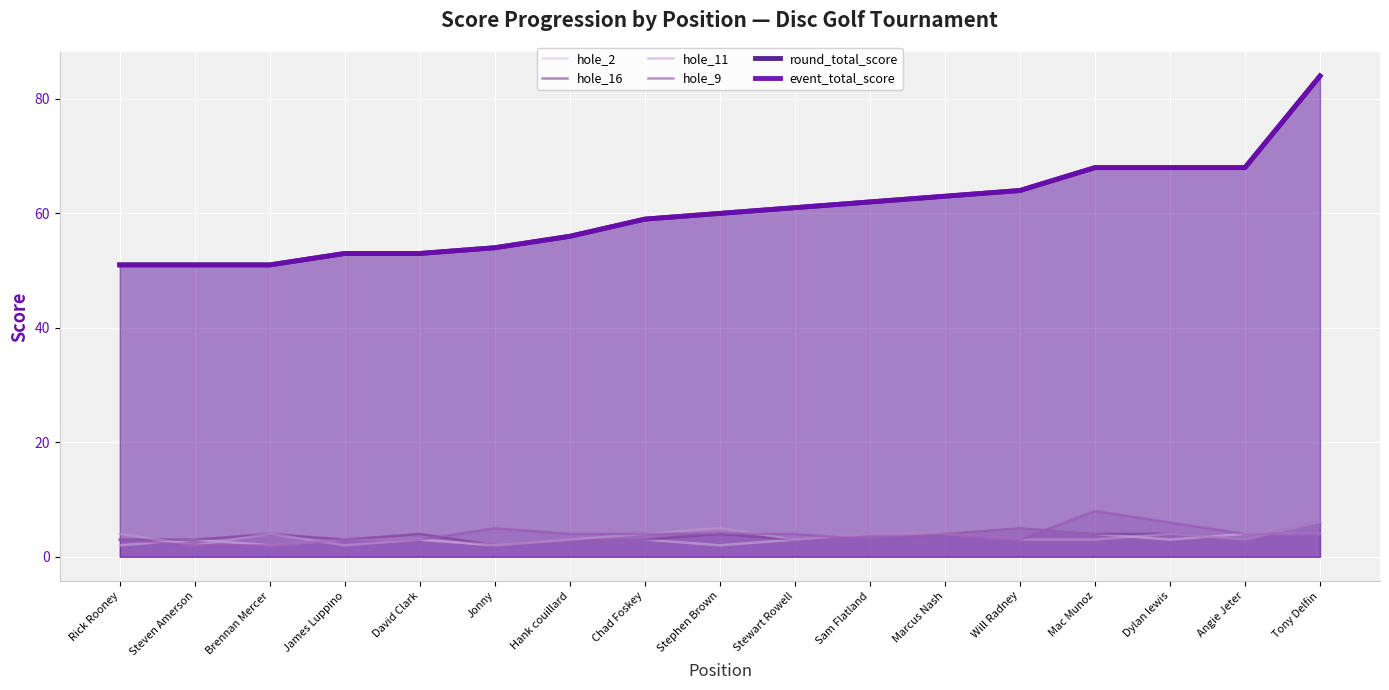

What is the average value of the round_total_score series?

60